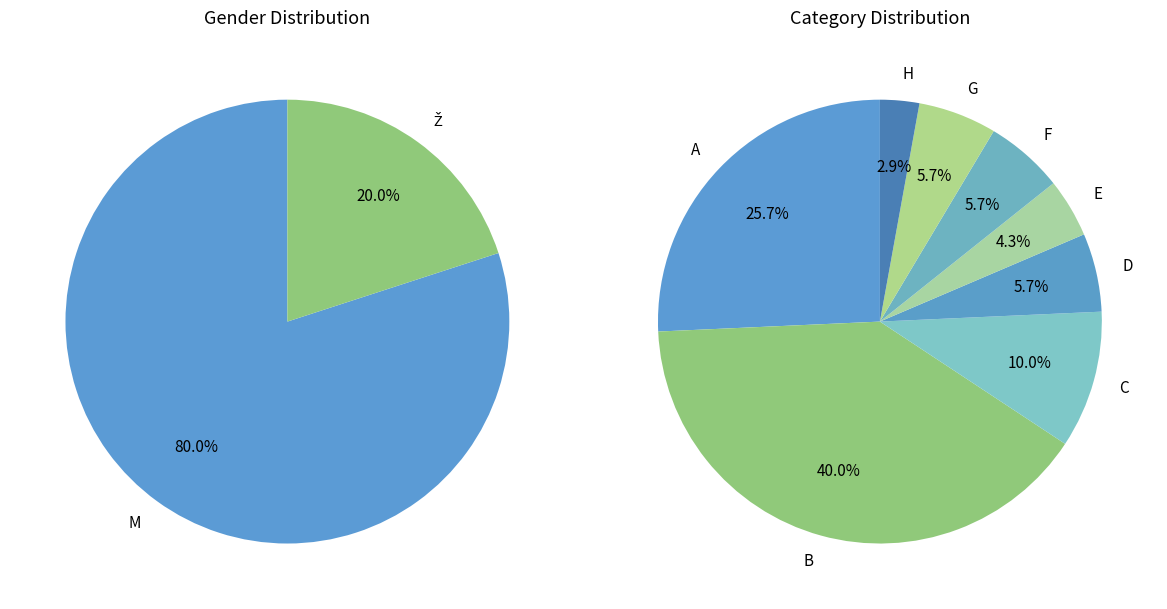

To the nearest percent, what portion does Ž represent?

20%